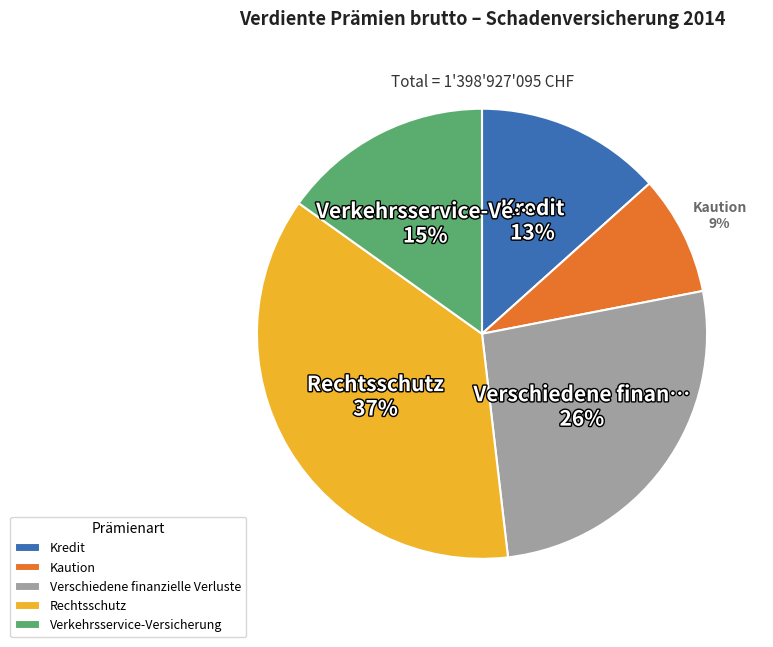

Is the sum of Rechtsschutz and Kaution greater than half?

No